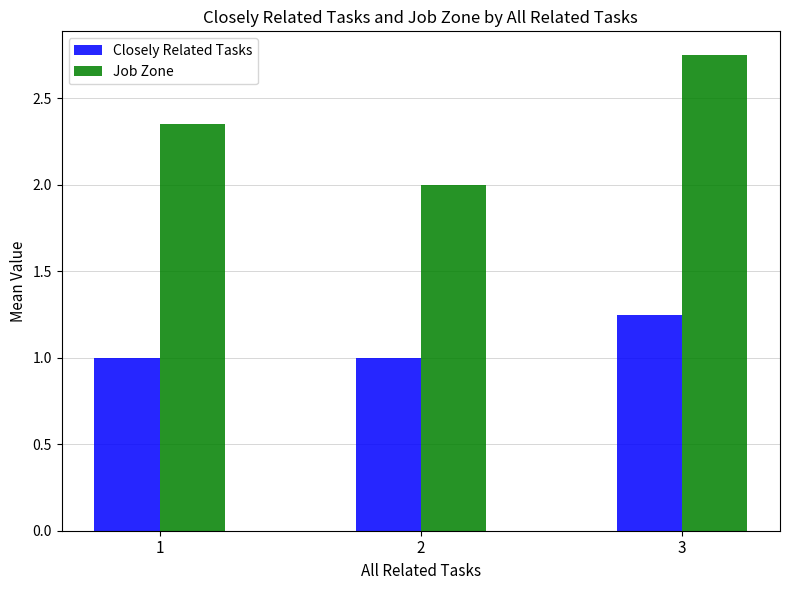

What is the sum of all Job Zone values?

7.1